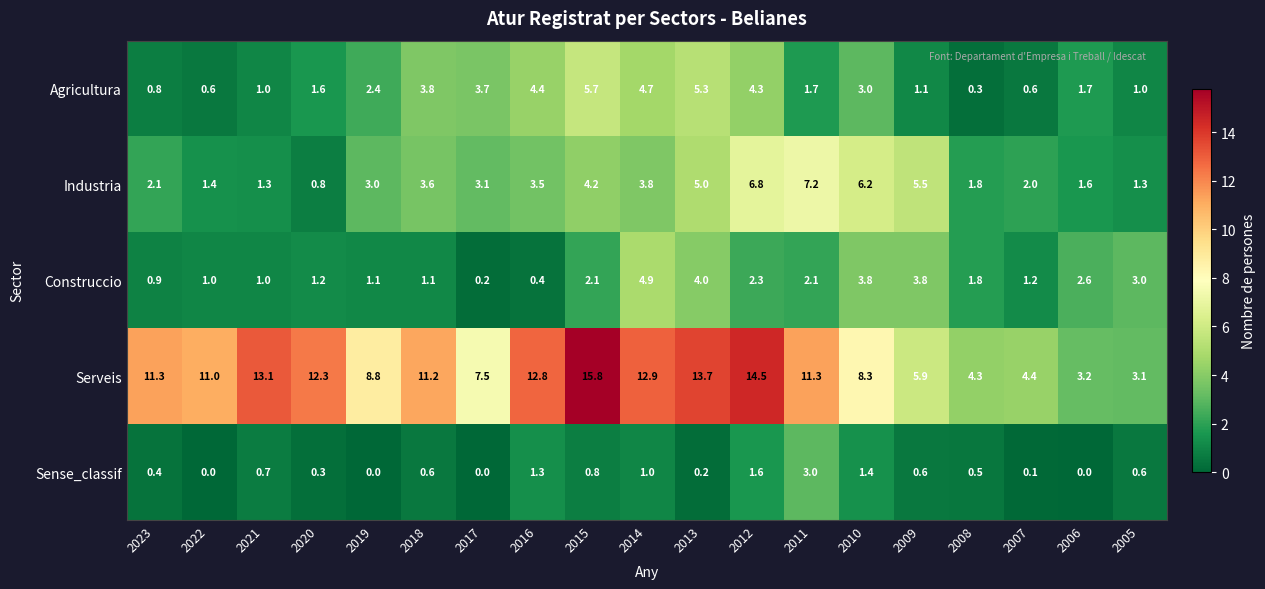

Read the Serveis value at 2022.

11.0